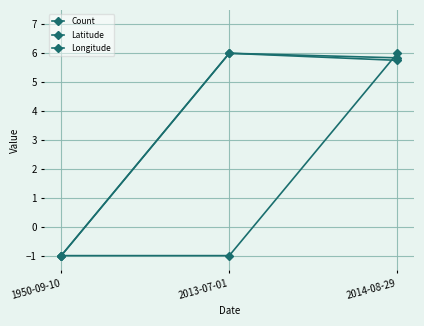

How many data points does each series have?

3